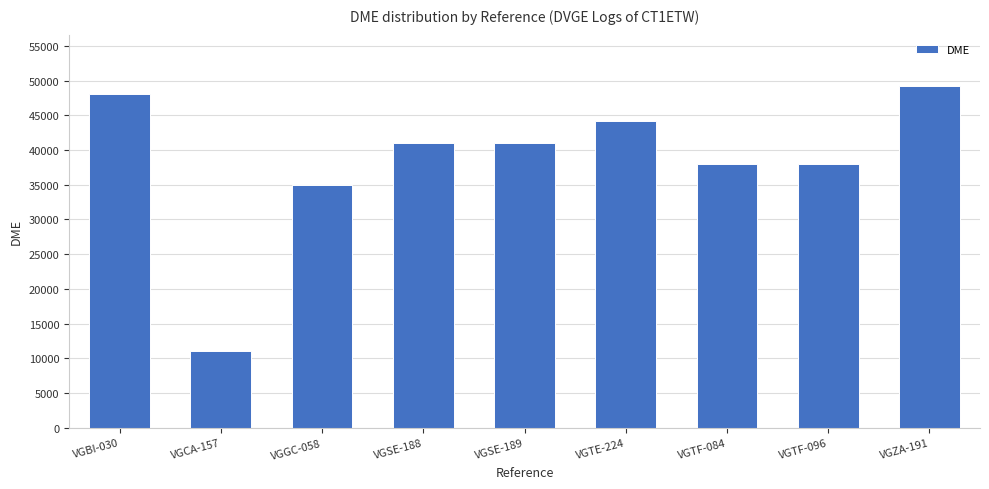

What is the change in value from VGGC-058 to VGTE-224?

+9186